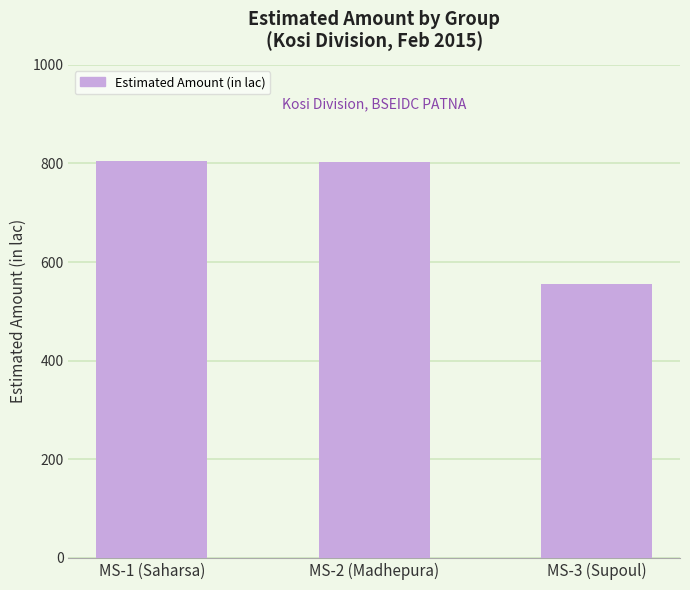

What is the label of the 2nd bar from the left?

MS-2 (Madhepura)